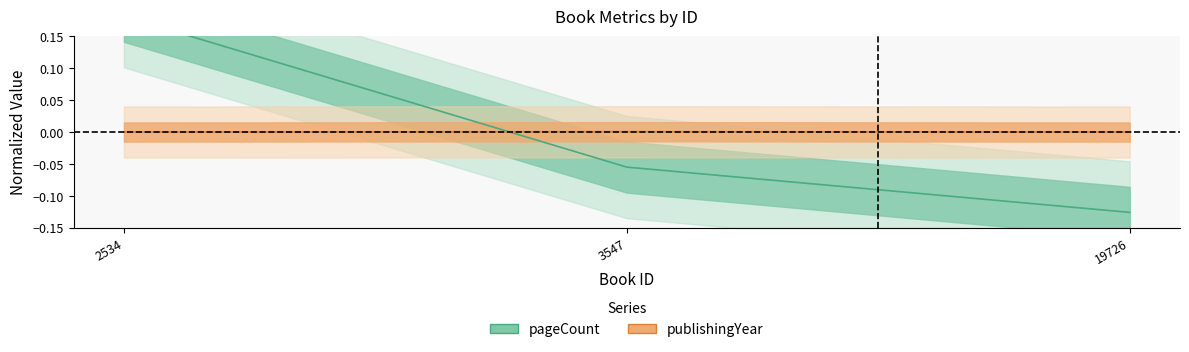

Does the chart display data point markers on the line(s)?

No